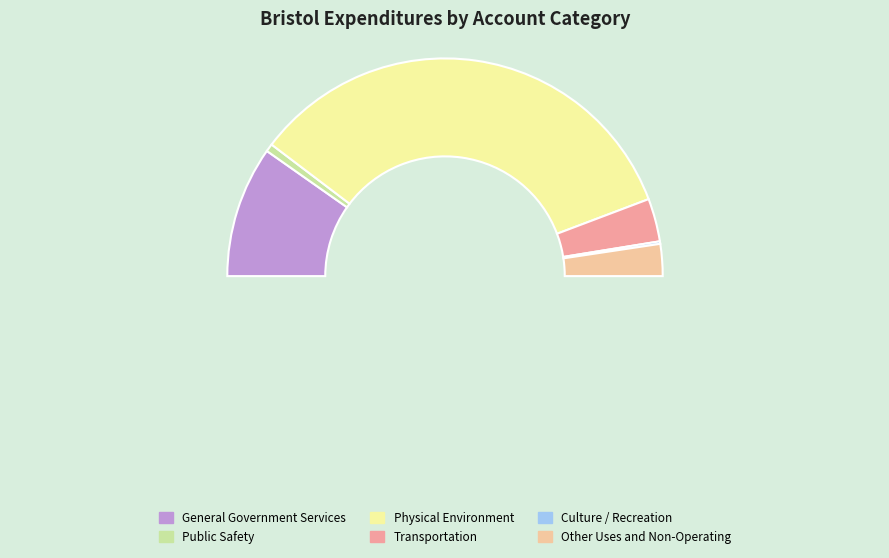

How much of the chart is everything except Public Safety?

98.8%